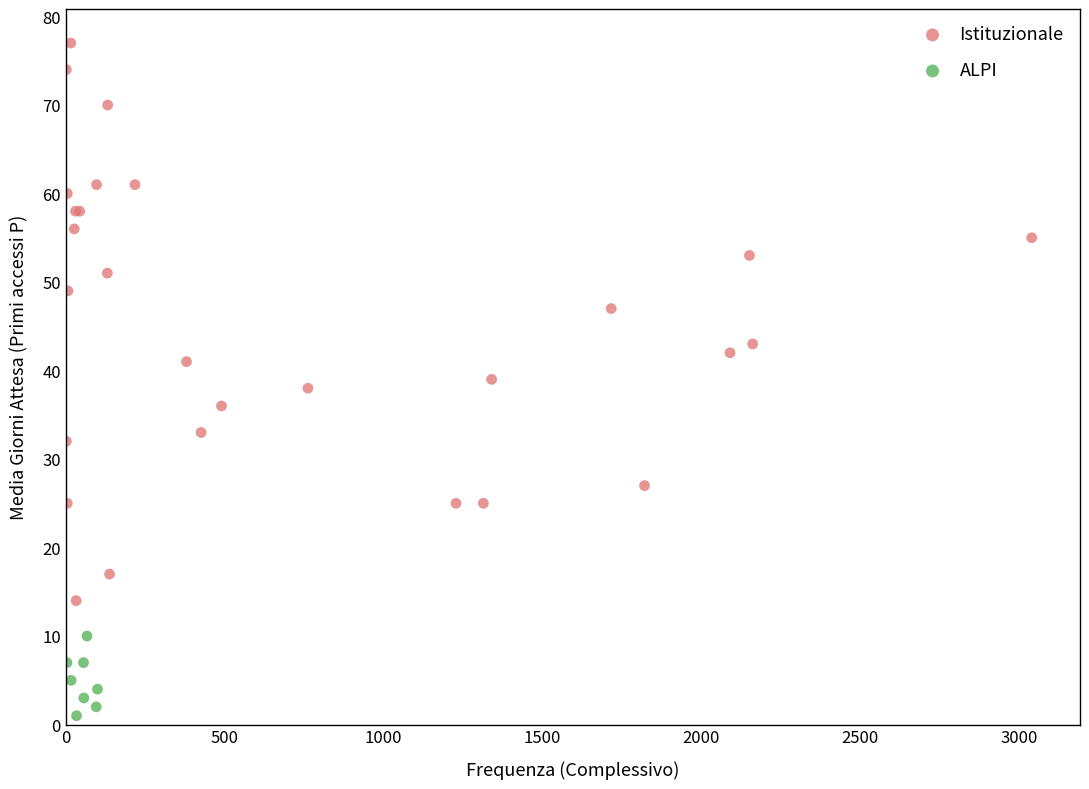

Which series reaches the maximum Y coordinate?

Istituzionale